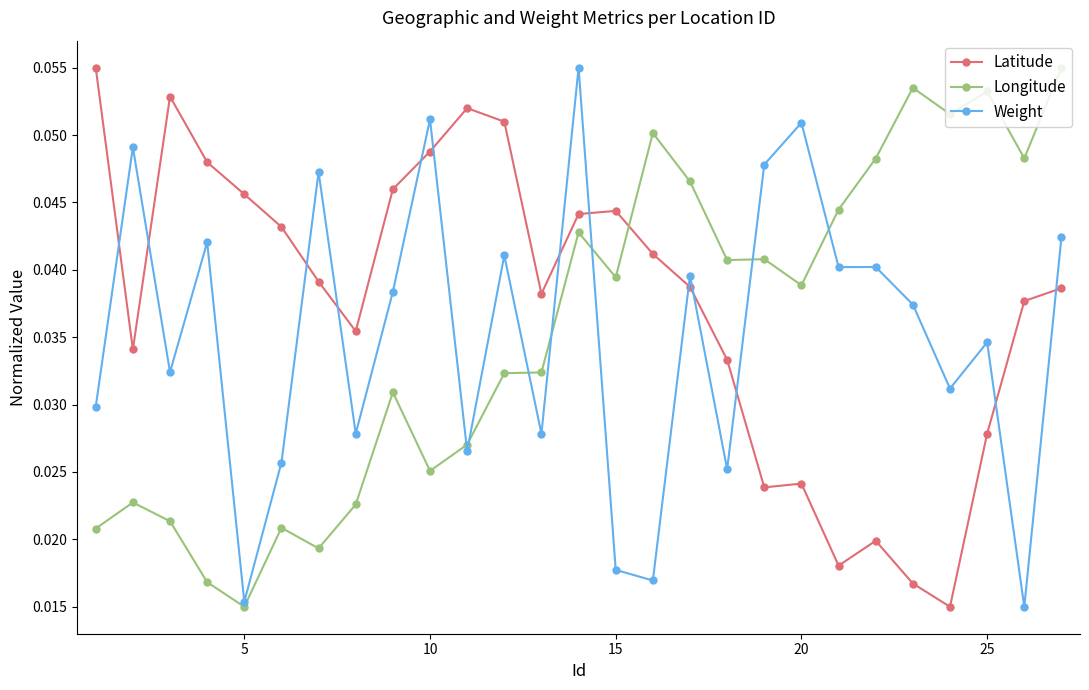

How many lines are shown in the chart?

3